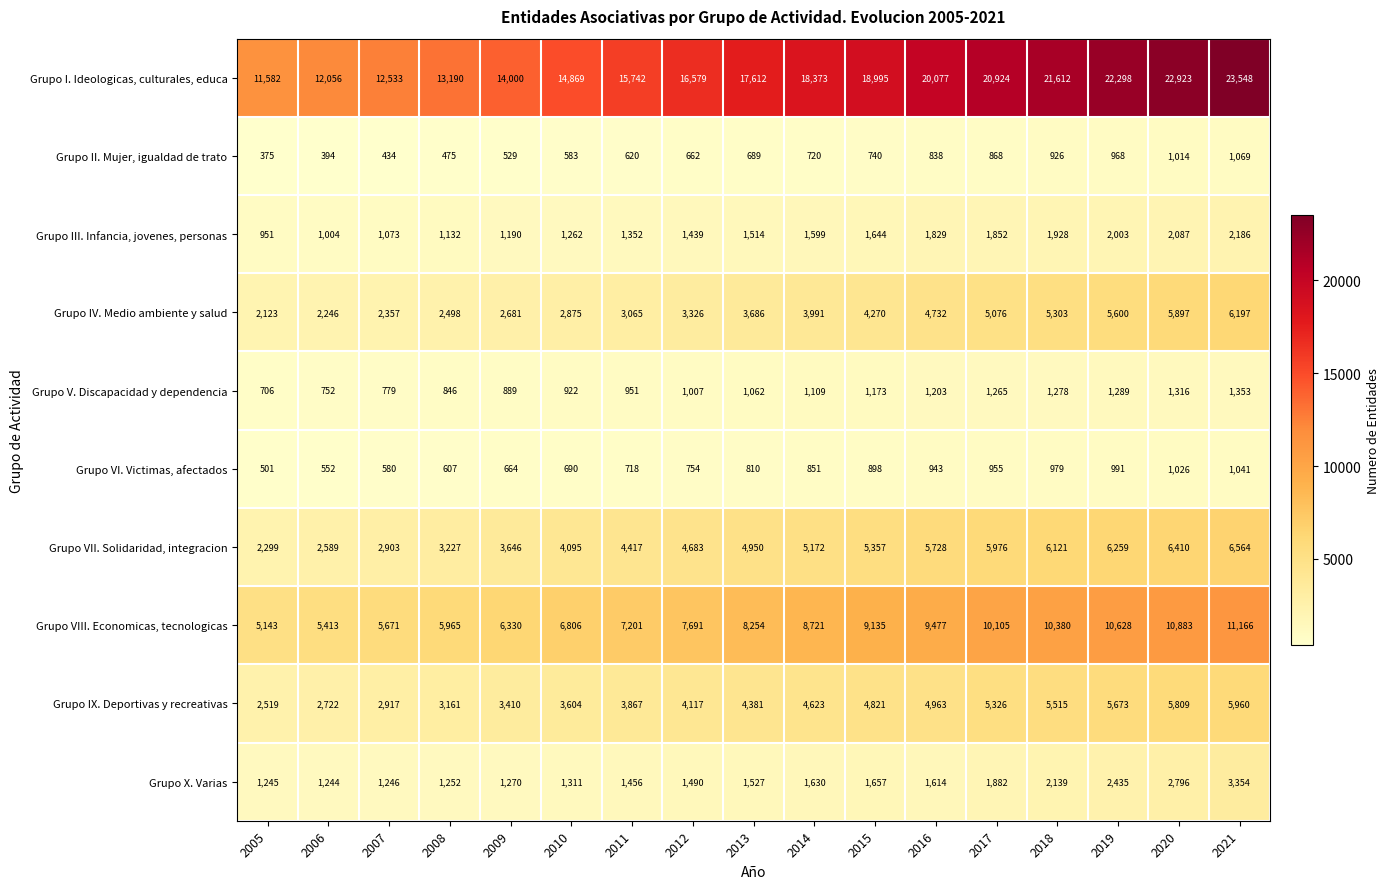

At which category does the chart reach its peak across all series?

2021